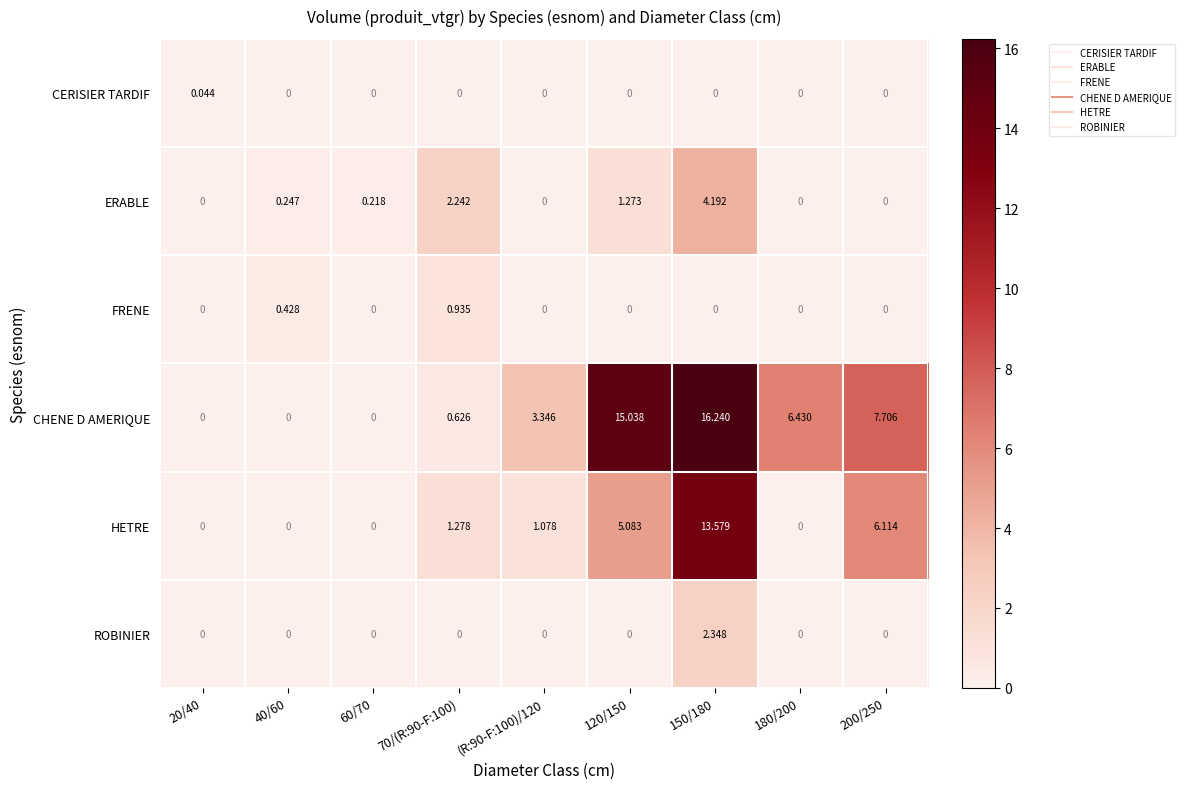

Which series changed the most between (R:90-F:100)/120 and 200/250?

HETRE